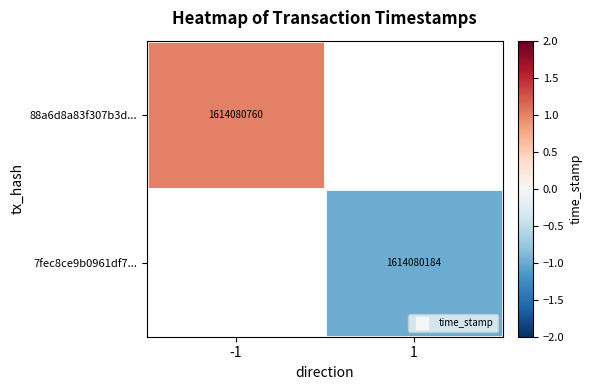

How many series are shown in this chart?

2